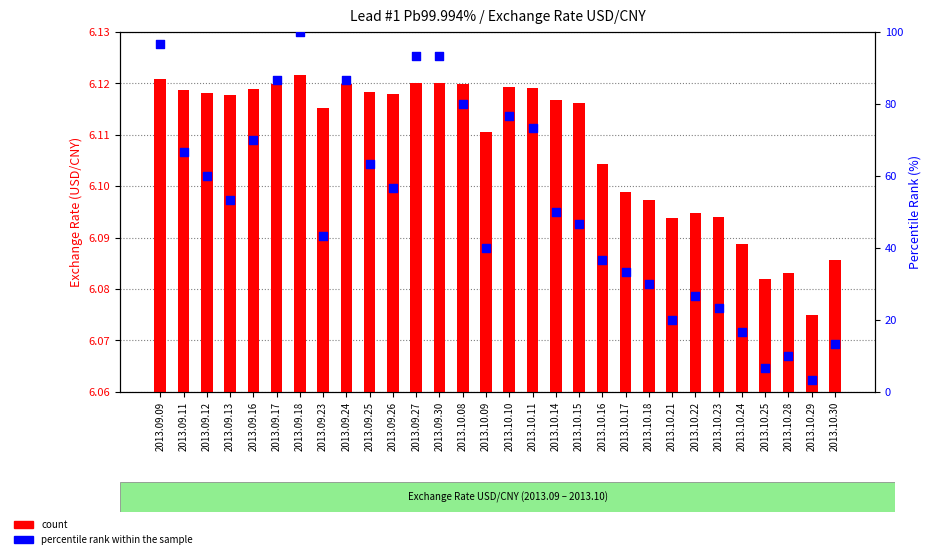

Which series has the widest spread of Y values?

percentile rank within the sample